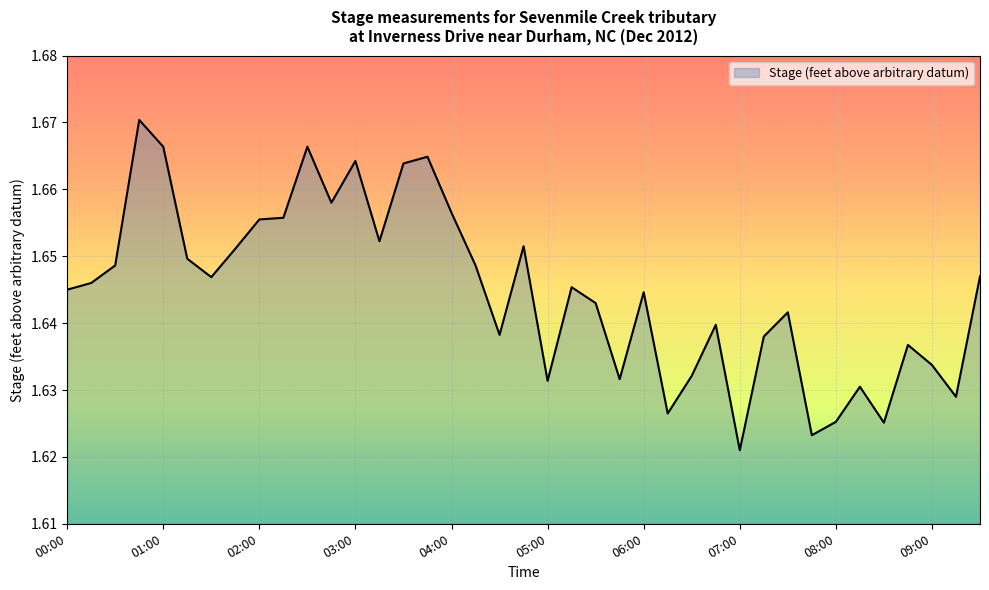

What is the maximum value shown in the chart?

1.7